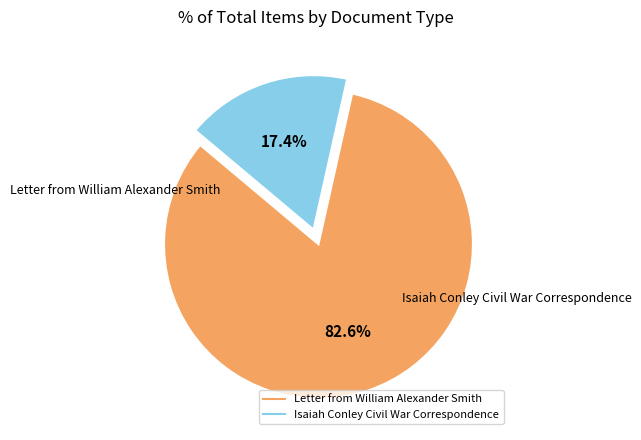

To the nearest percent, what percentage of the pie is Letter from William Alexander Smith?

83%